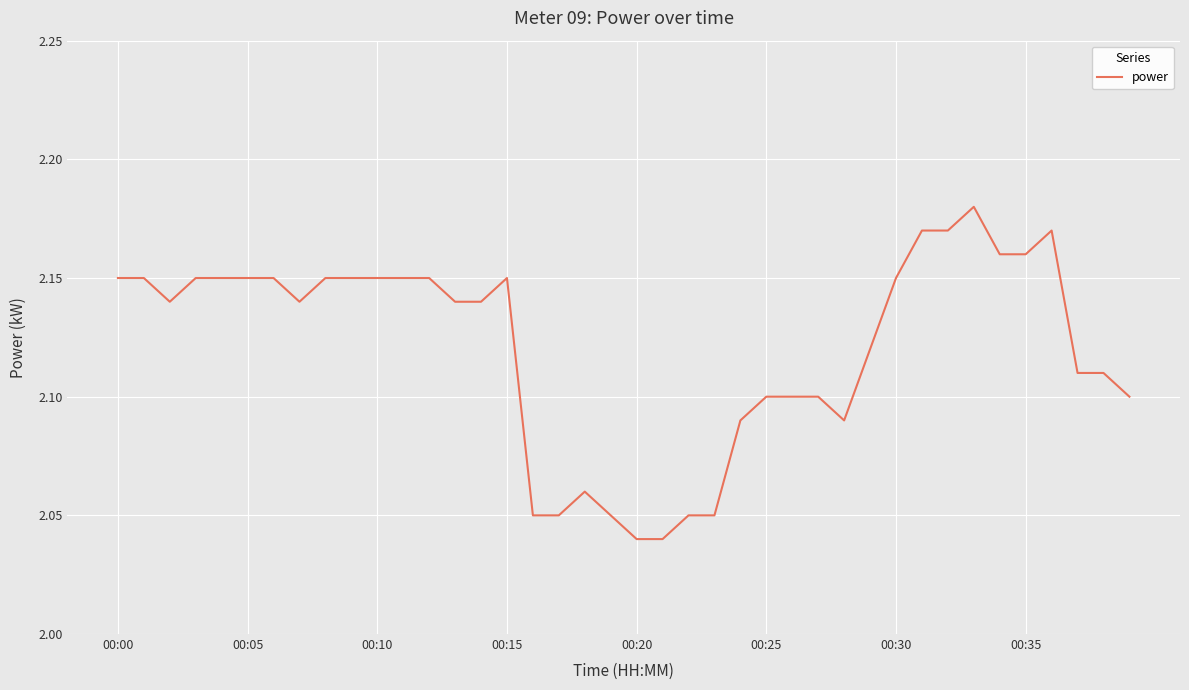

What is the smallest value displayed?

2.0